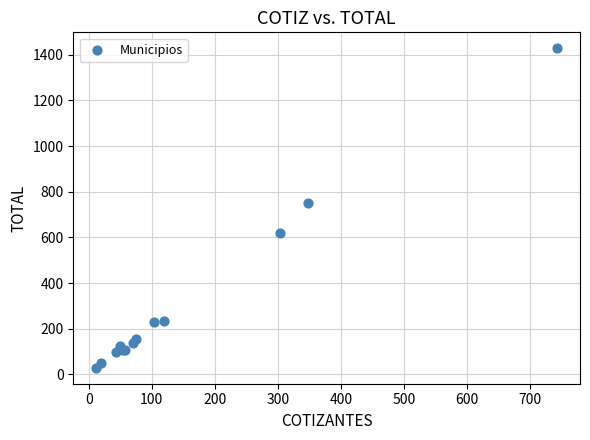

What Y value in the scatter plot is closest to 728?

749